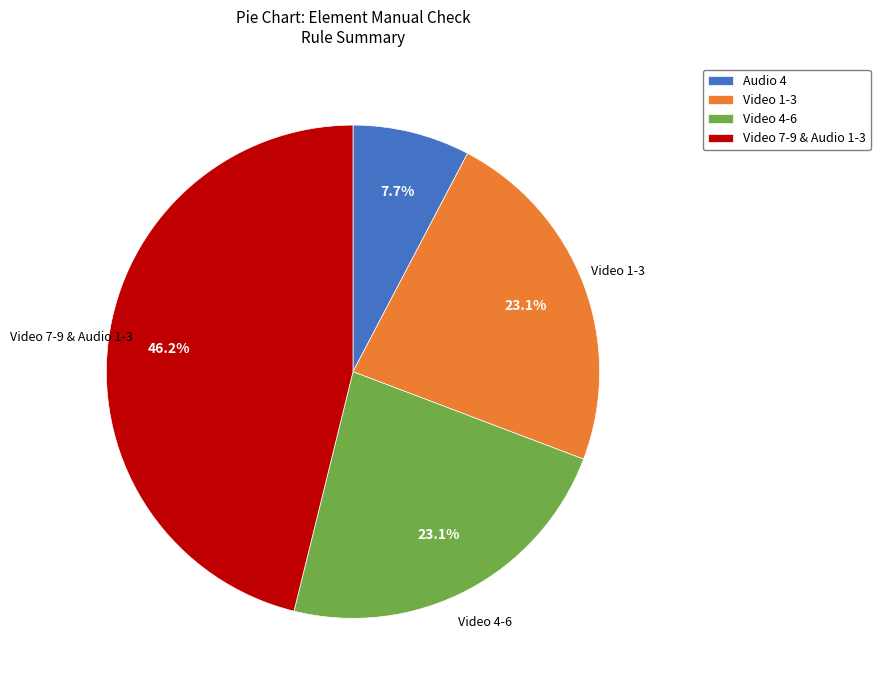

How many segments does this pie chart have?

4